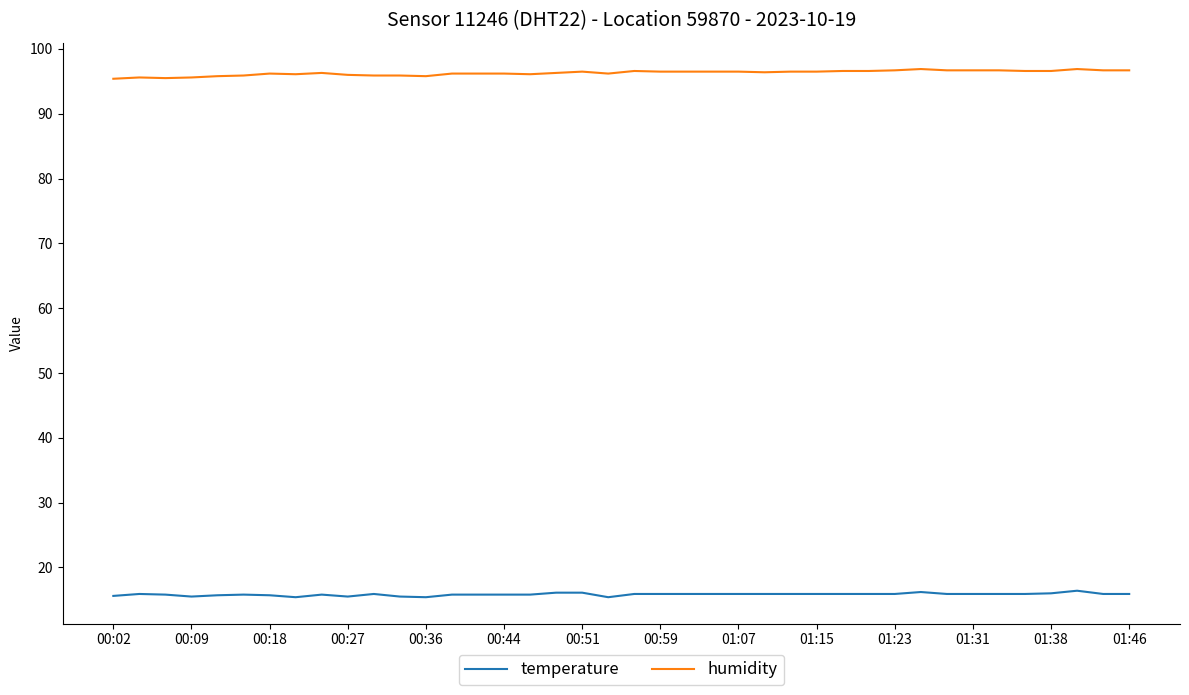

List the series in order of their peak value, lowest first.

temperature, humidity